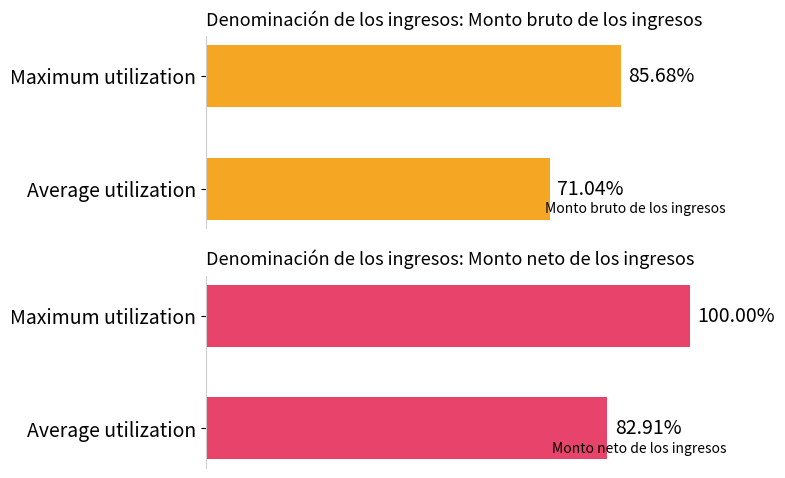

What is the highest value of the Monto neto de los ingresos series?

100.0